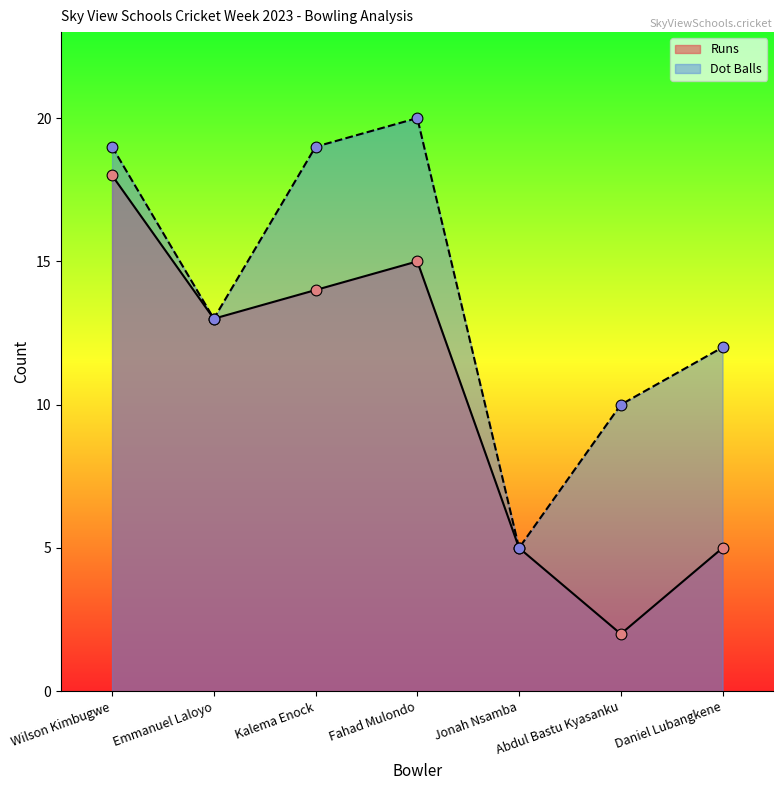

What are all the series names shown in the legend?

Runs, Dot Balls